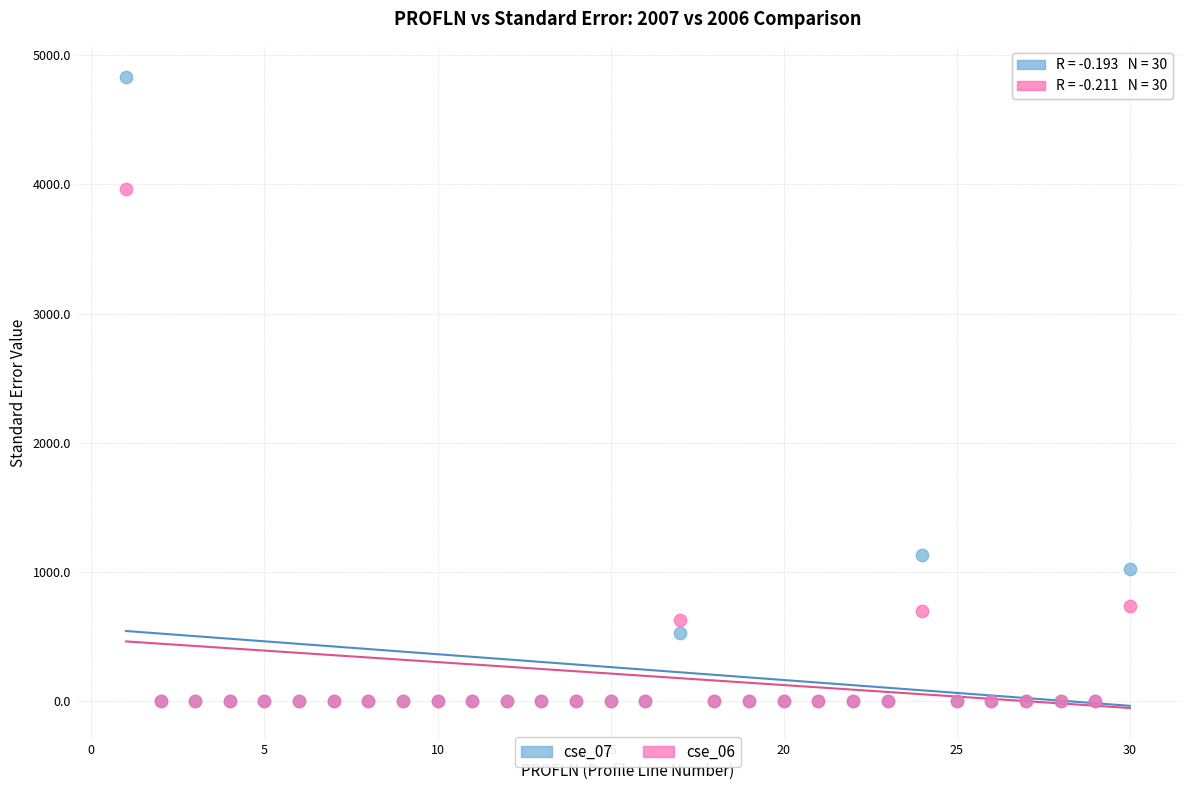

Across all series, what Y value is closest to 2415?

1128.0